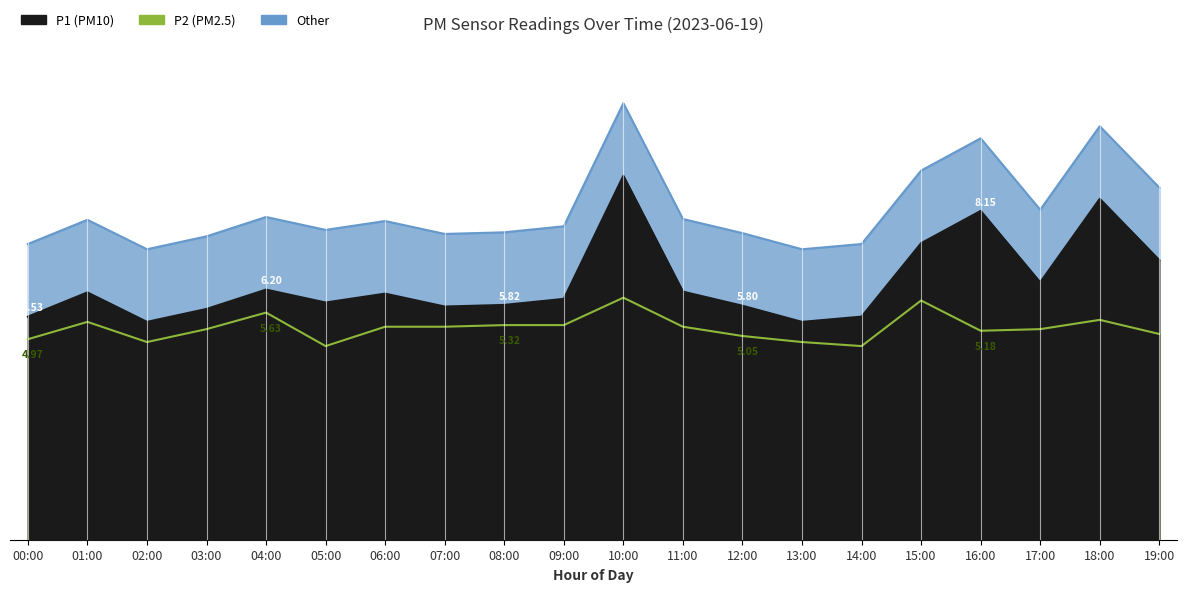

Which series has the widest spread of values?

P1